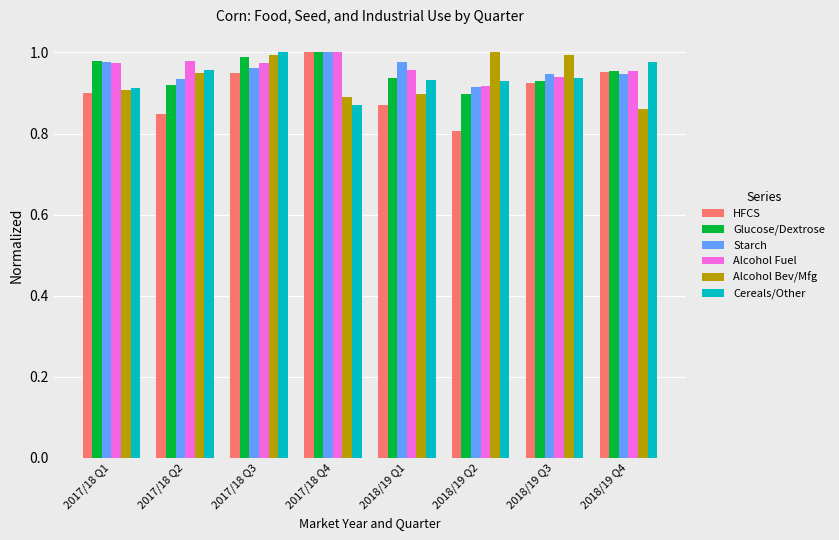

At which label is Glucose/Dextrose closest to 0?

2018/19 Q2